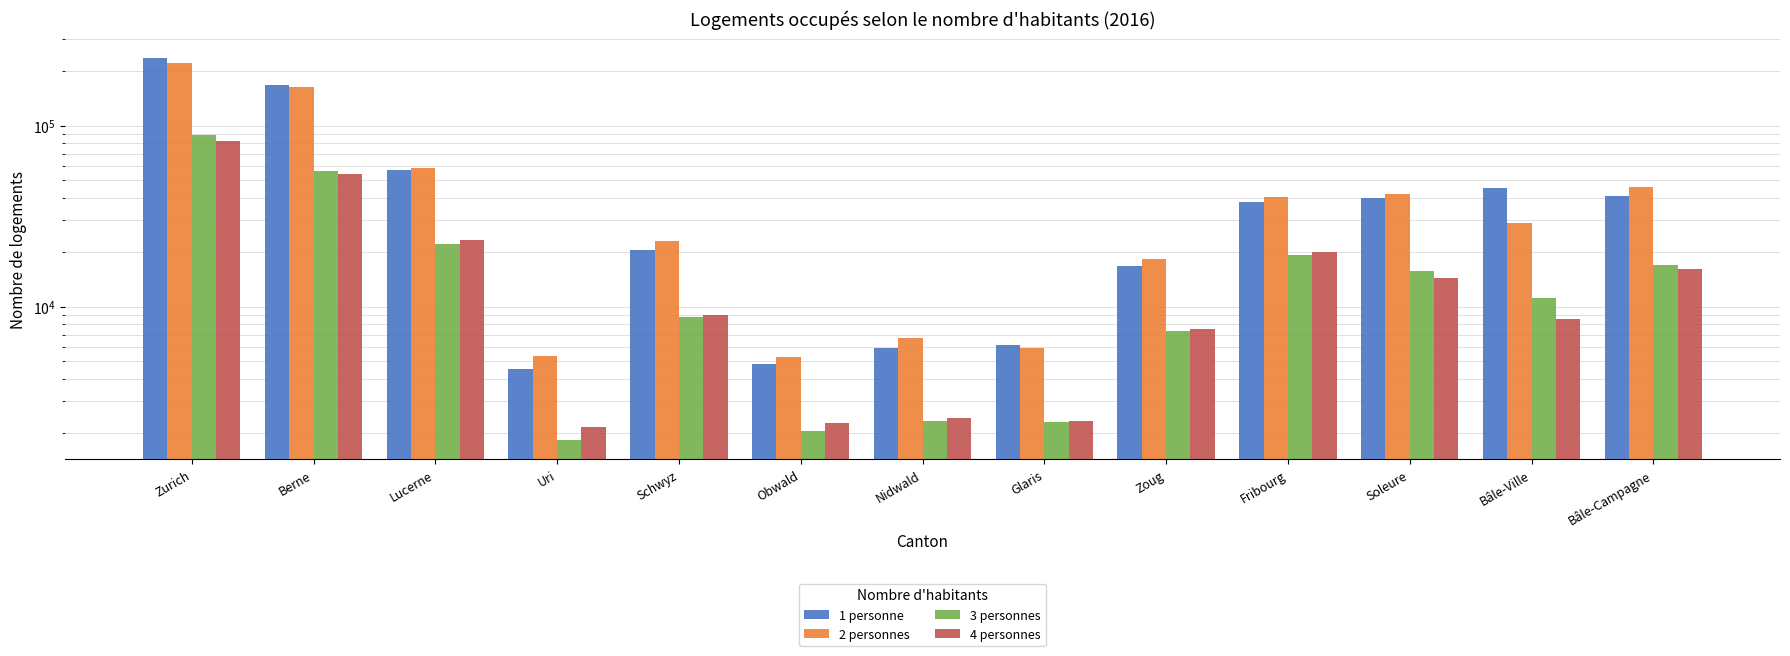

How many series are shown in this chart?

4